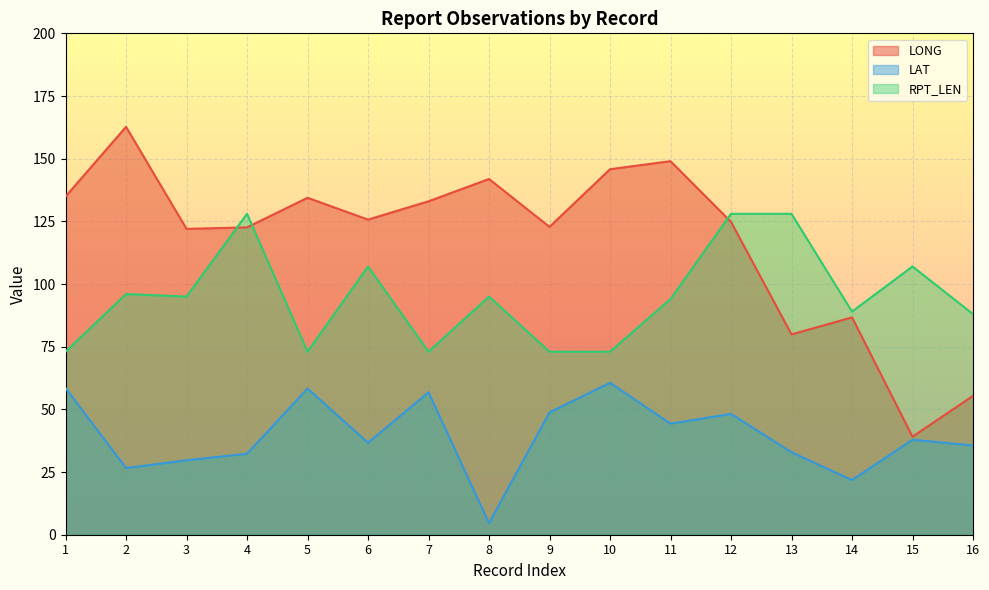

What are all the series names shown in the legend?

LONG, LAT, RPT_LEN